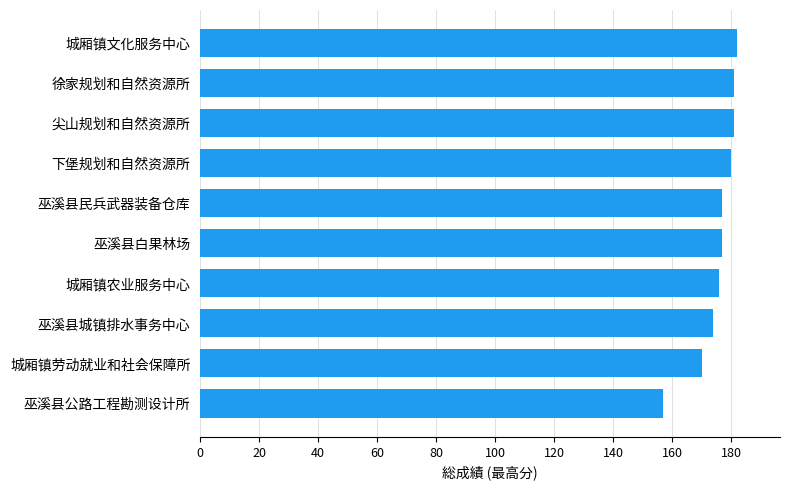

What is the approximate value at 巫溪县白果林场, to the nearest 10?

180